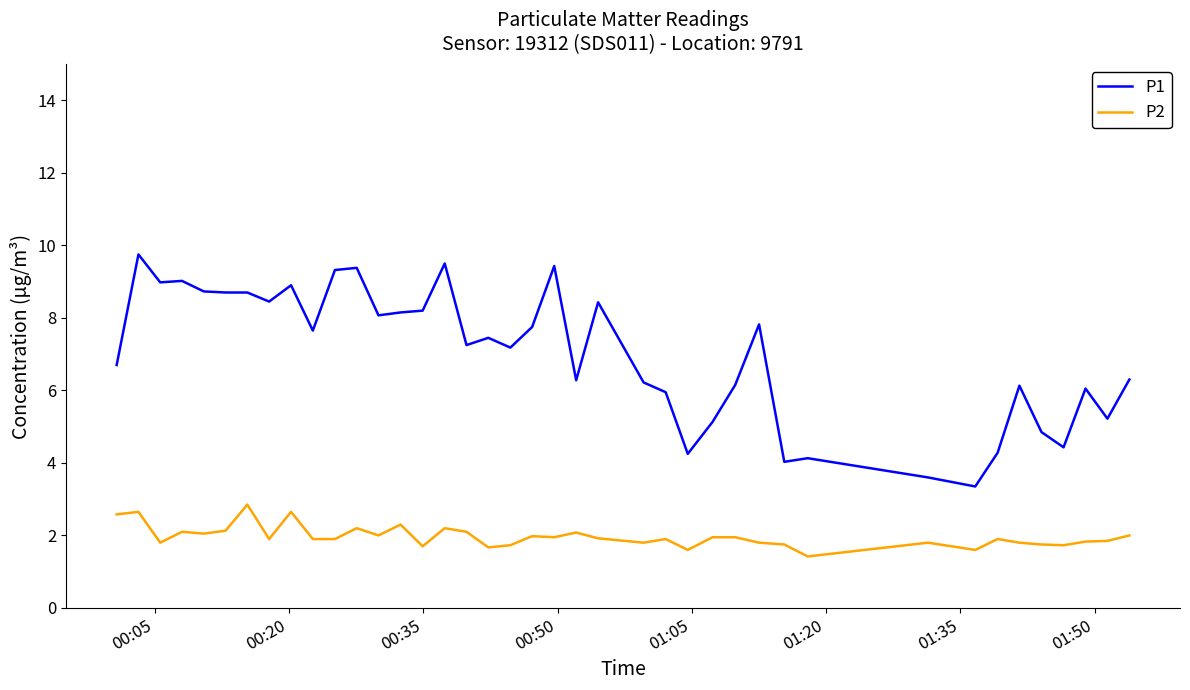

Rank the series by their maximum value, from lowest to highest.

P2, P1